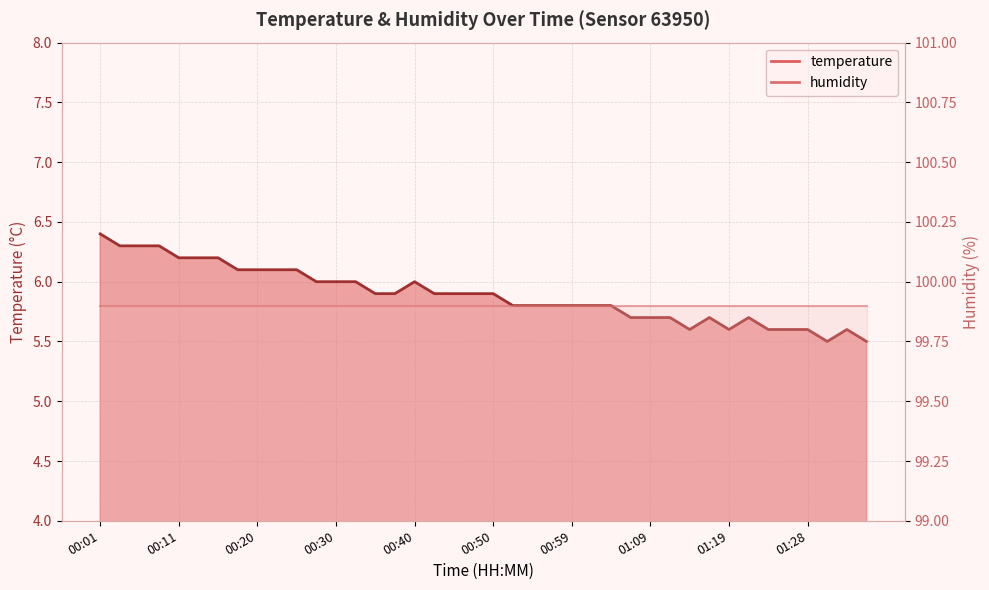

Reading left to right, extract all data points from this chart.

6.4	6.3	6.3	6.3	6.2	6.2	6.2	6.1	6.1	6.1	6.1	6.0	6.0	6.0	5.9	5.9	6.0	5.9	5.9	5.9	5.9	5.8	5.8	5.8	5.8	5.8	5.8	5.7	5.7	5.7	5.6	5.7	5.6	5.7	5.6	5.6	5.6	5.5	5.6	5.5